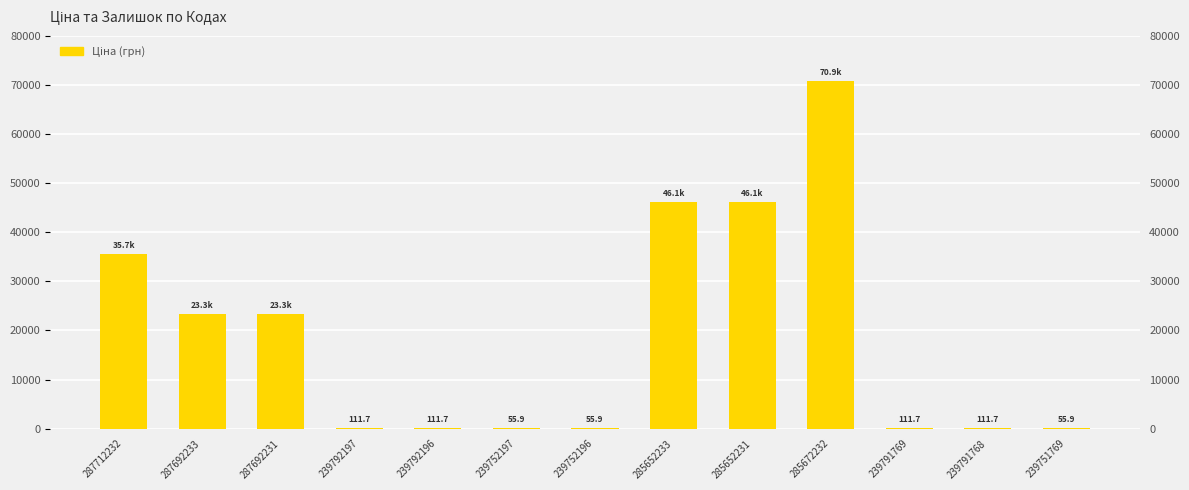

List the labels in order of value, smallest first.

239752197, 239752196, 239751769, 239792197, 239792196, 239791769, 239791768, 287692233, 287692231, 287712232, 285652233, 285652231, 285672232